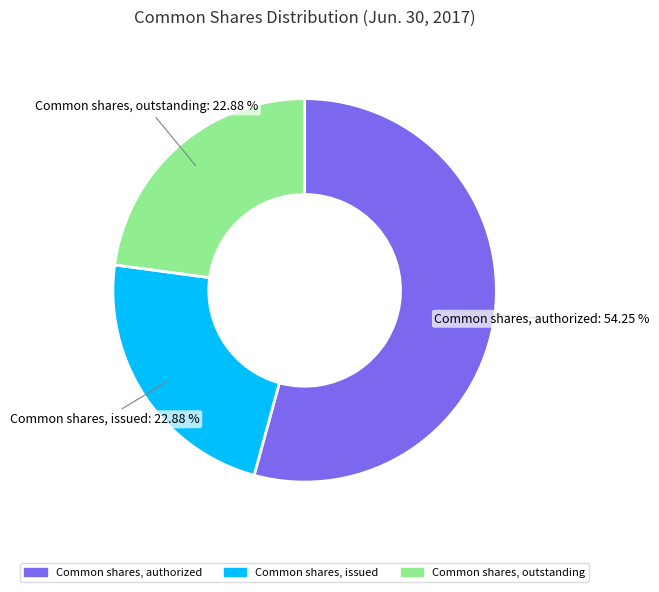

What is the majority slice?

Common shares, authorized